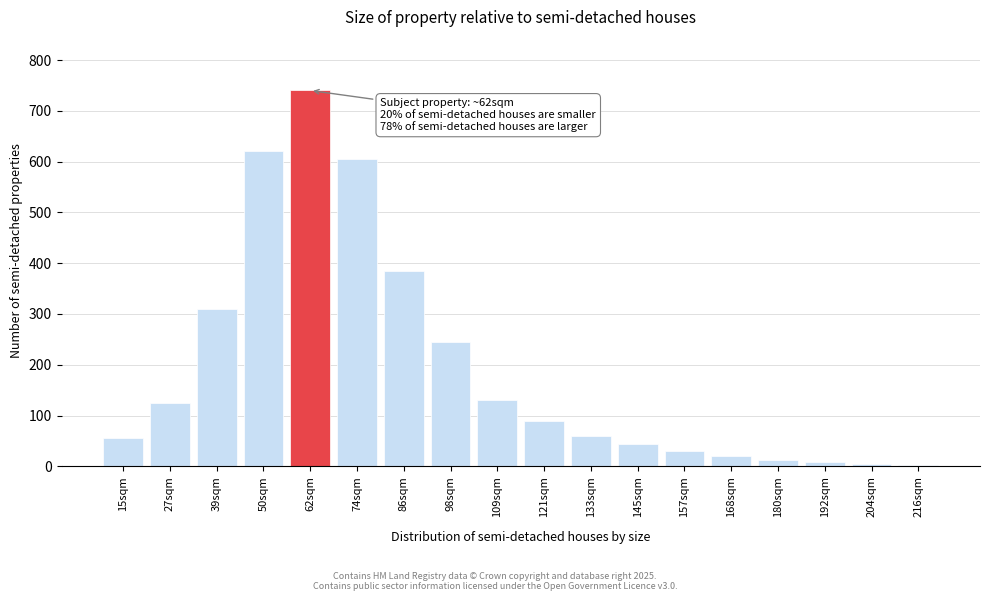

What is the change in value from 86sqm to 145sqm?

-340